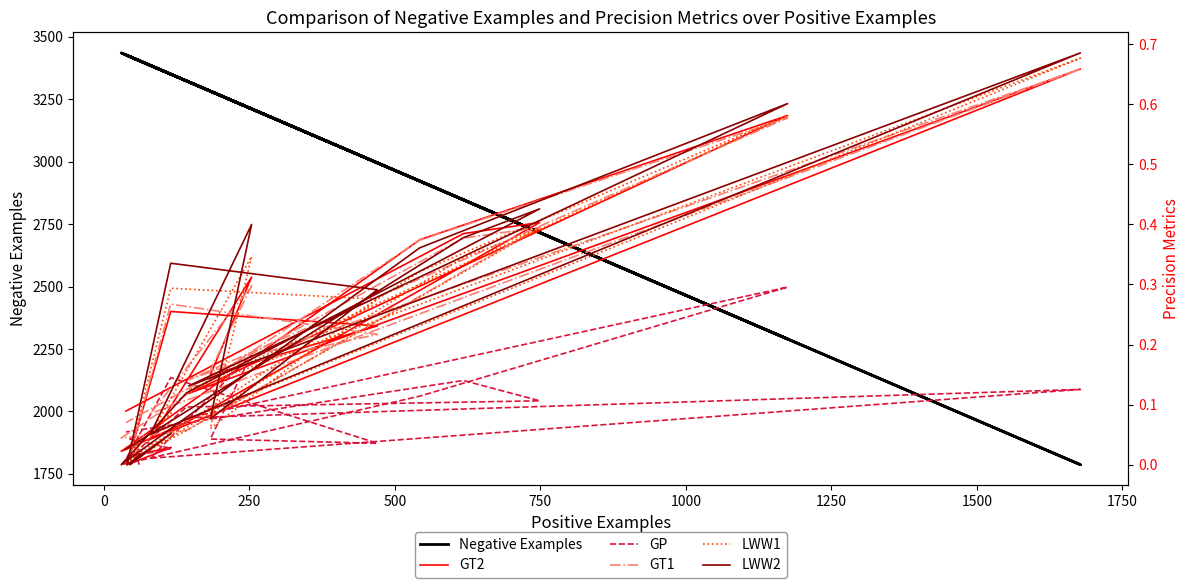

How many categories are shown in the chart?

18